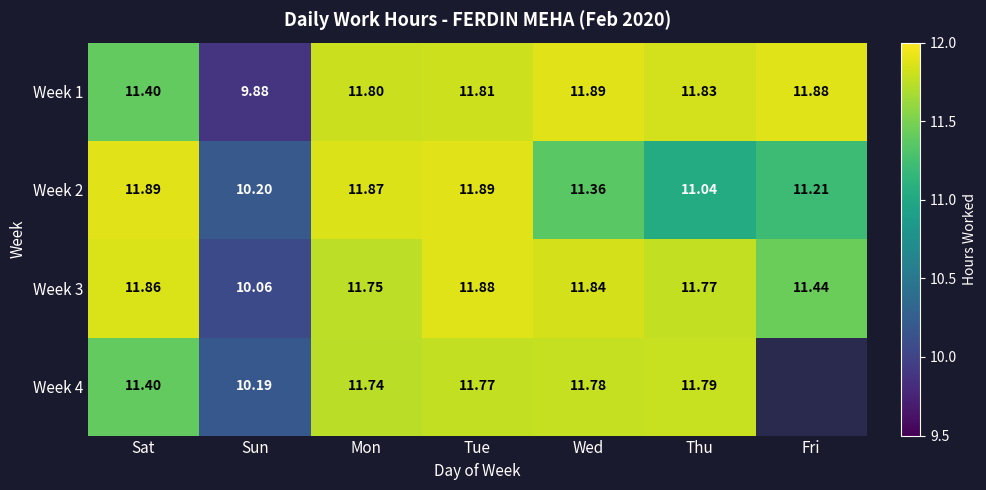

Where does the Week 2 series first go above 11?

Sat